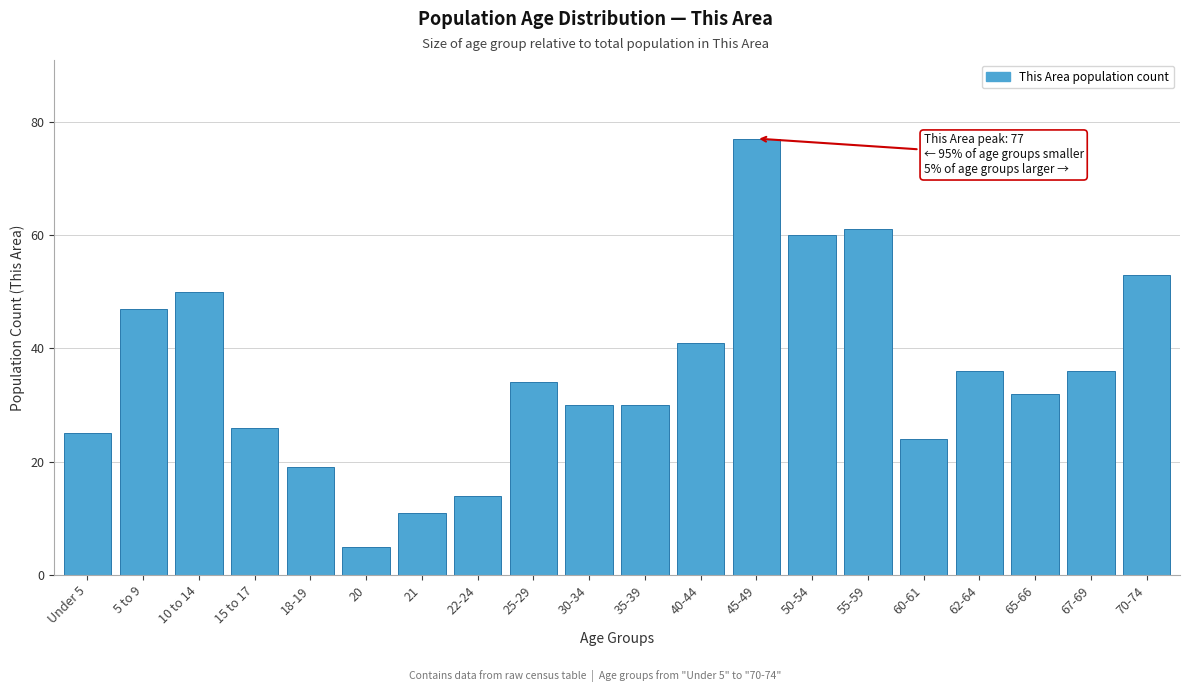

Reading right to left, extract all data points from this chart.

53	36	32	36	24	61	60	77	41	30	30	34	14	11	5	19	26	50	47	25